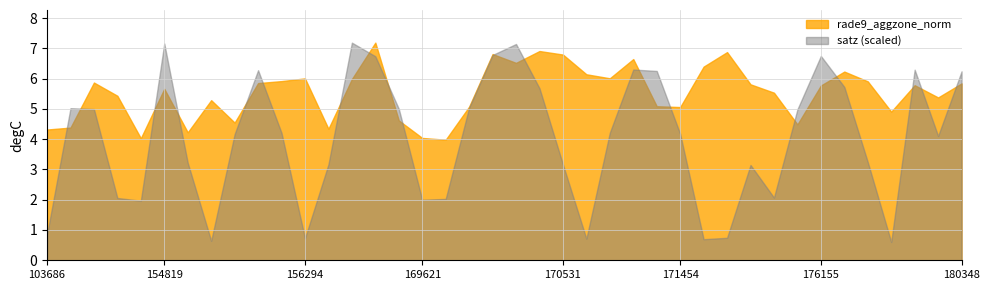

In satz, how many points are lower than both neighbors (excluding endpoints)?

9